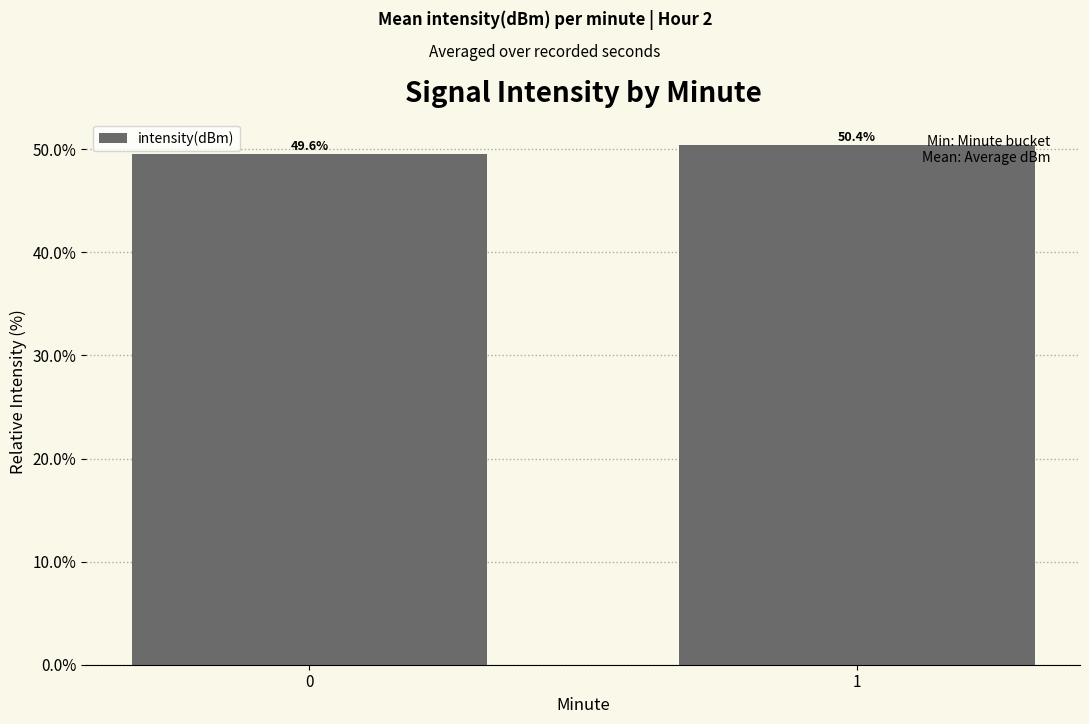

Are the bars grouped side by side (vs. stacked)?

No